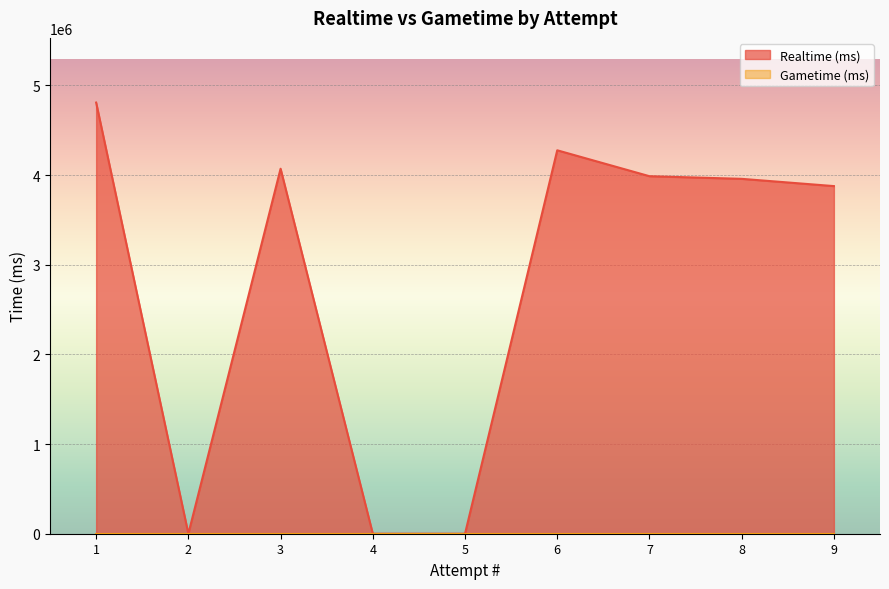

The chart shows a value of 2561133 at 8. True or false?

False